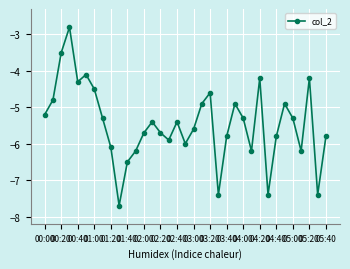

What is the value of the 10th point from the left?

-7.7